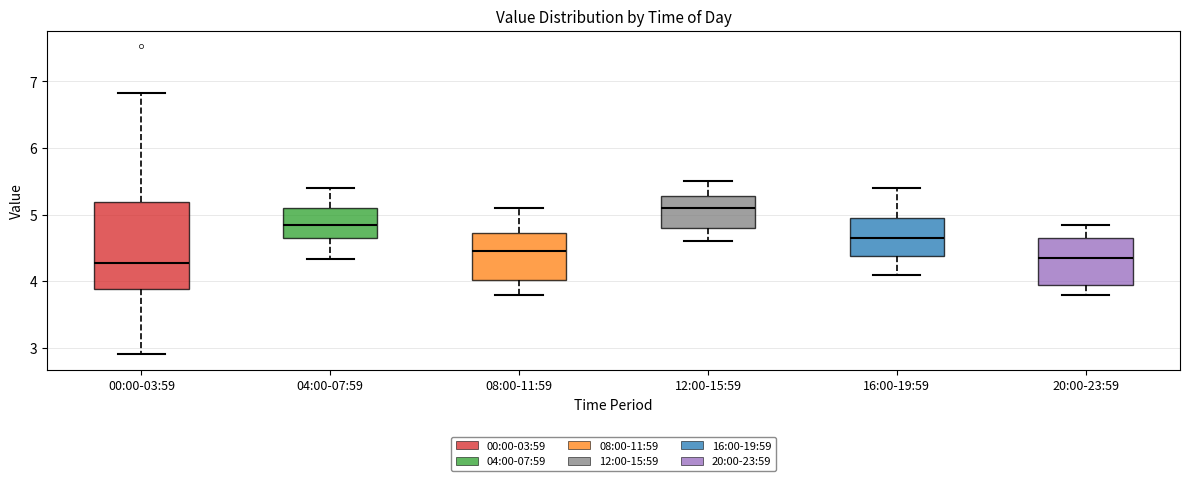

Comparing the boxes themselves (not the whiskers), which one is the tallest?

00:00-03:59